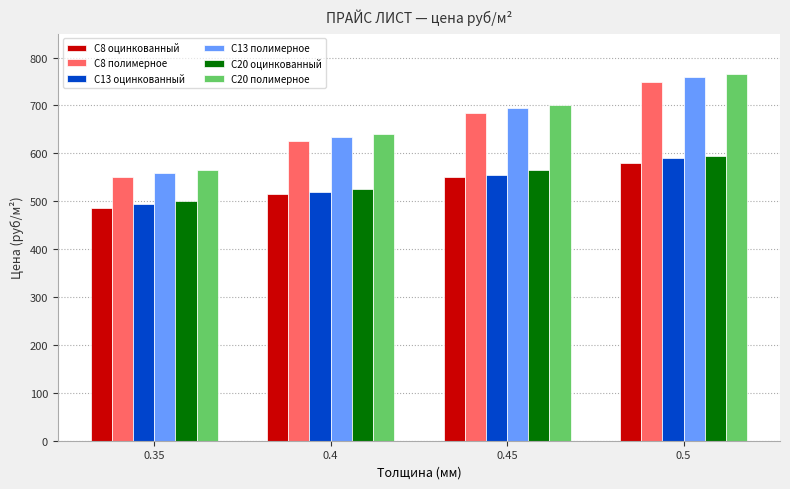

Is it true that С20 полимерное equals 995 at 0.4?

False